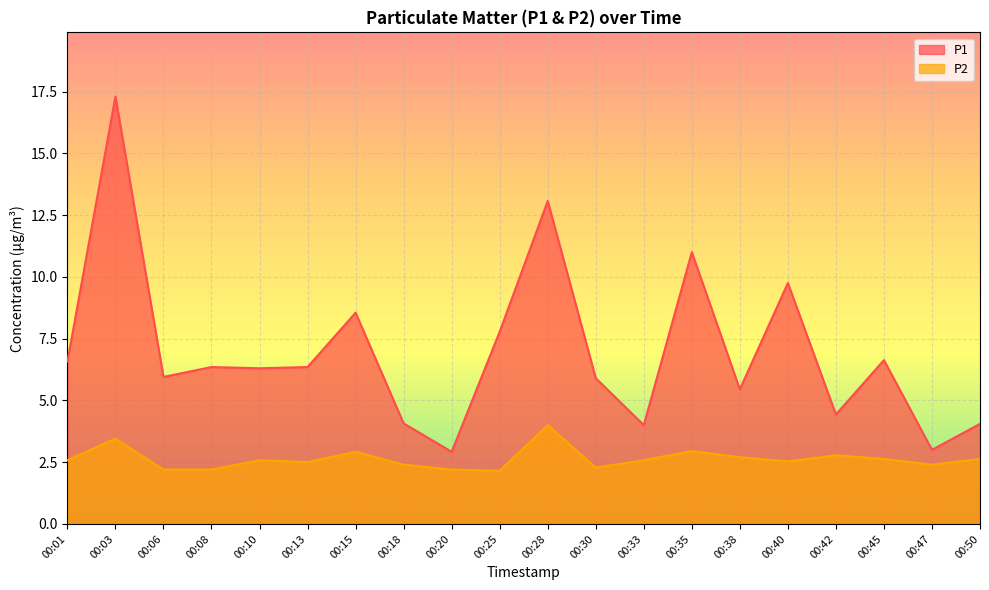

What is the difference between the maximum and minimum values in the P2 series?

1.9